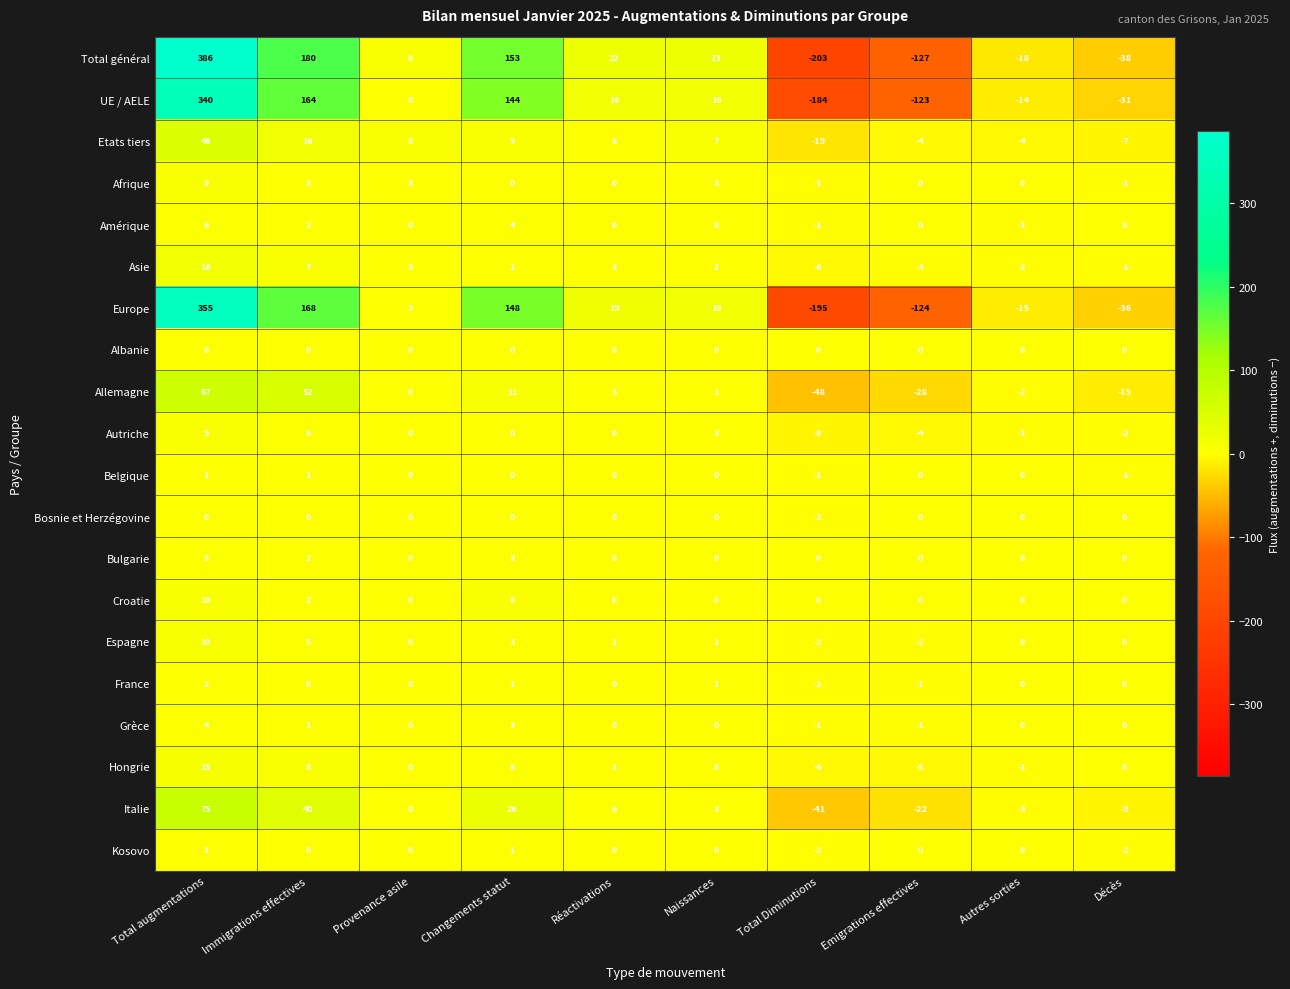

Which category has the highest value across all series?

Total augmentations